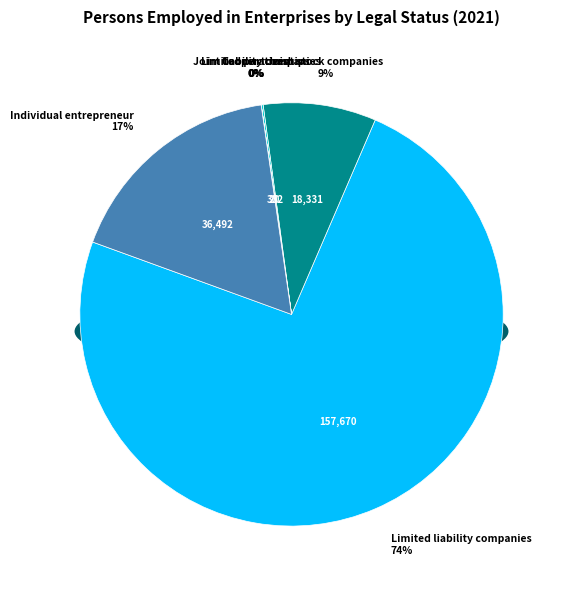

What portion of the pie excludes Joint stock companies?

91.4%